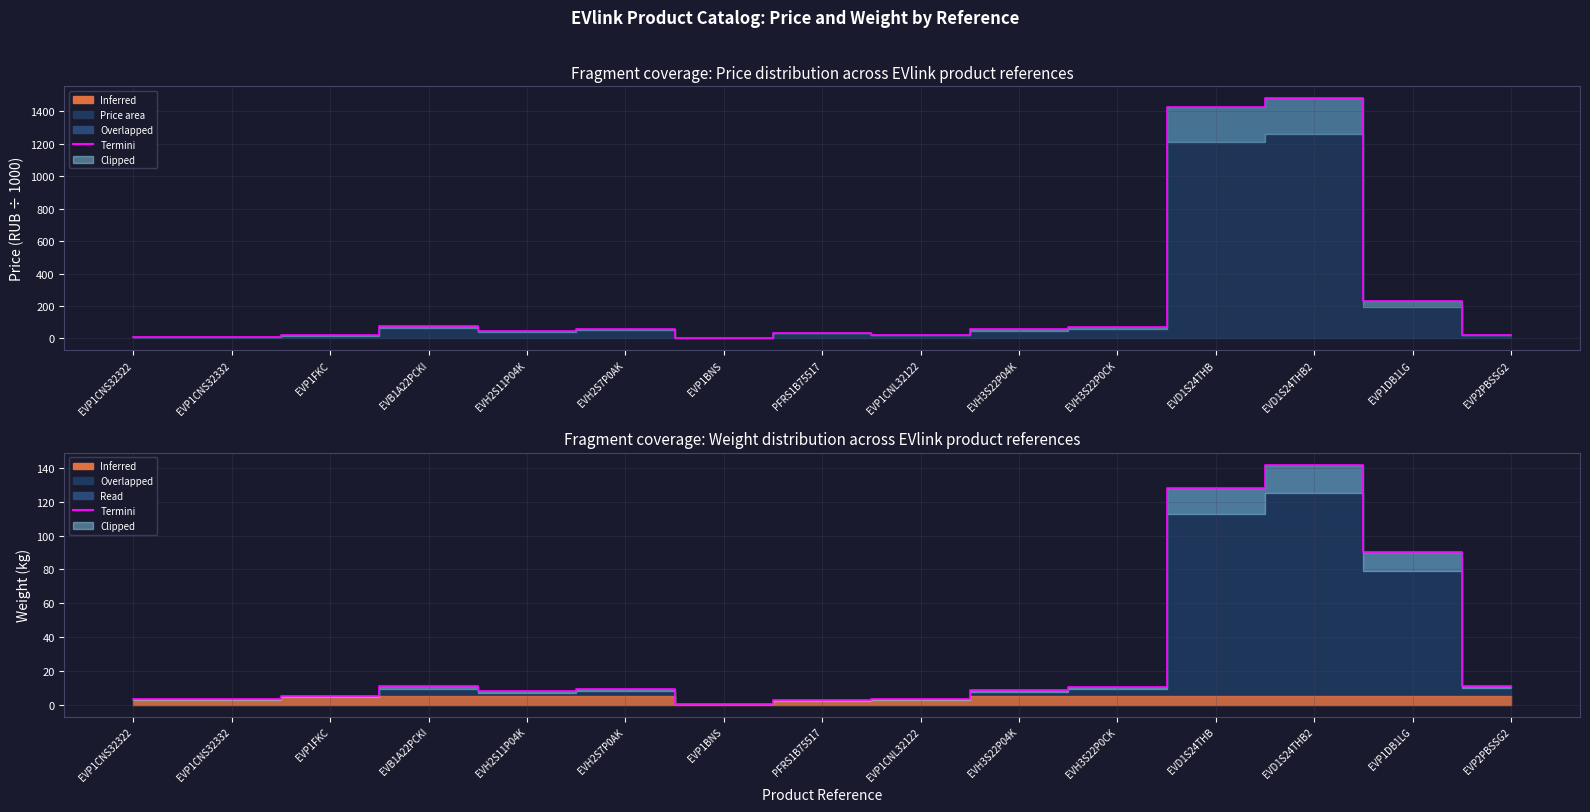

The value at EVH2S7P0AK is 4.0. True or false?

False